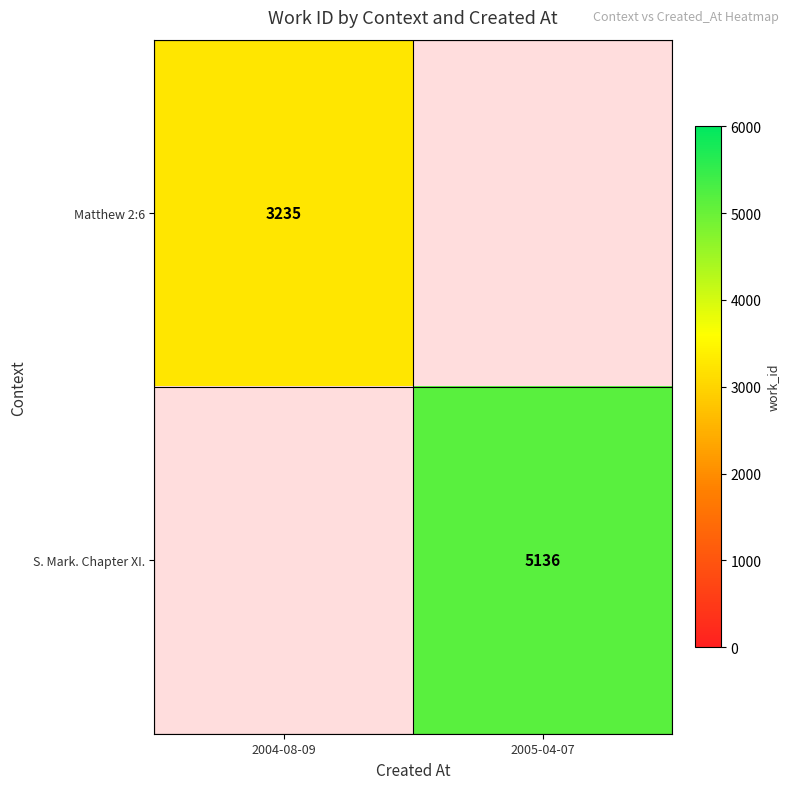

Is the value of S. Mark. Chapter XI. at 2005-04-07 greater than the value of Matthew 2:6 at 2004-08-09?

Yes